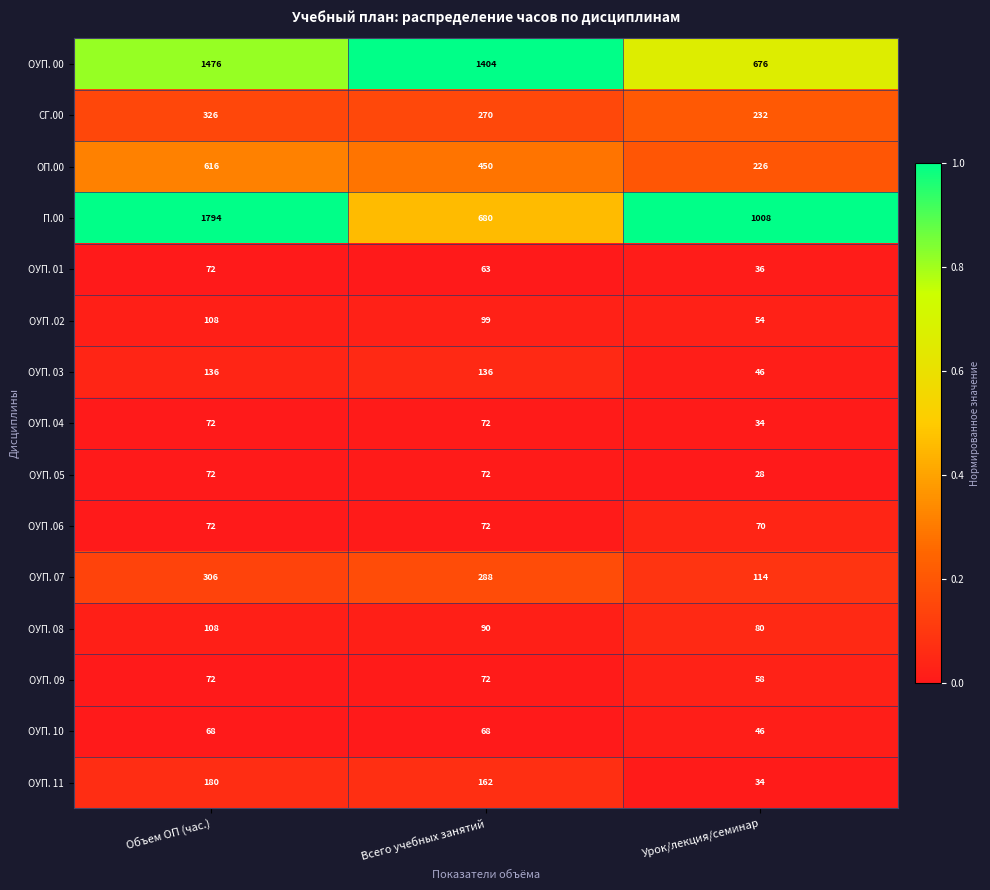

Between Всего учебных занятий and Урок/лекция/семинар, which series saw the biggest shift?

ОУП. 00